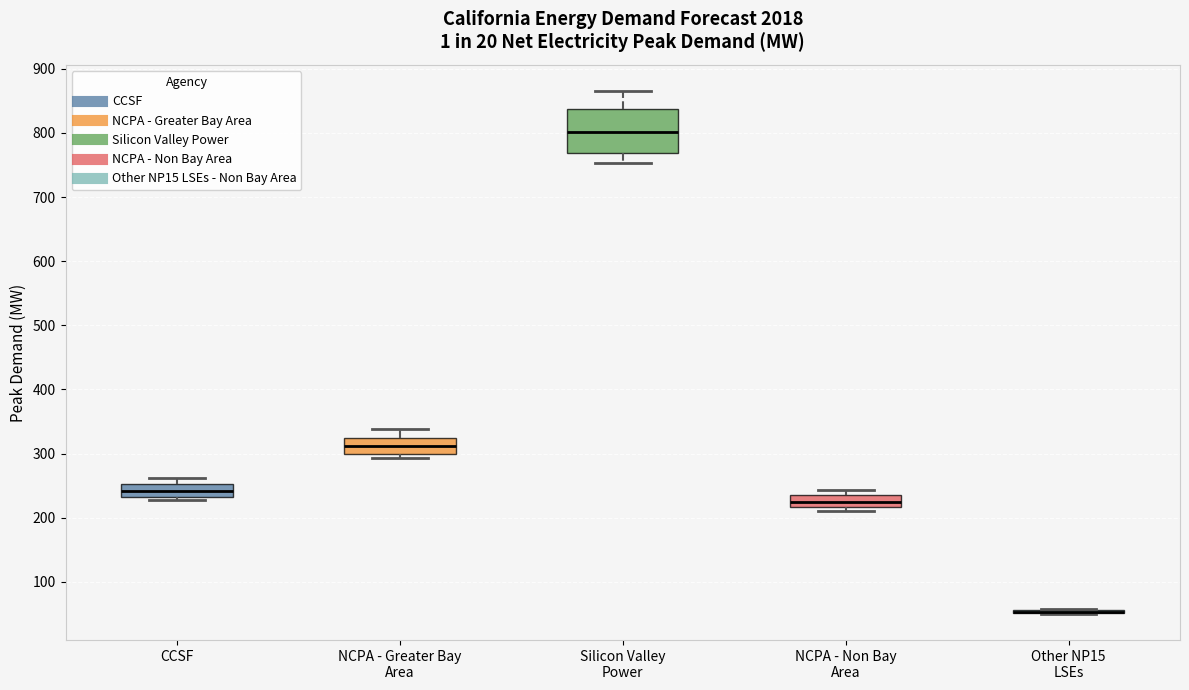

Which box is the tallest, from its lower edge to its upper edge?

Silicon Valley Power